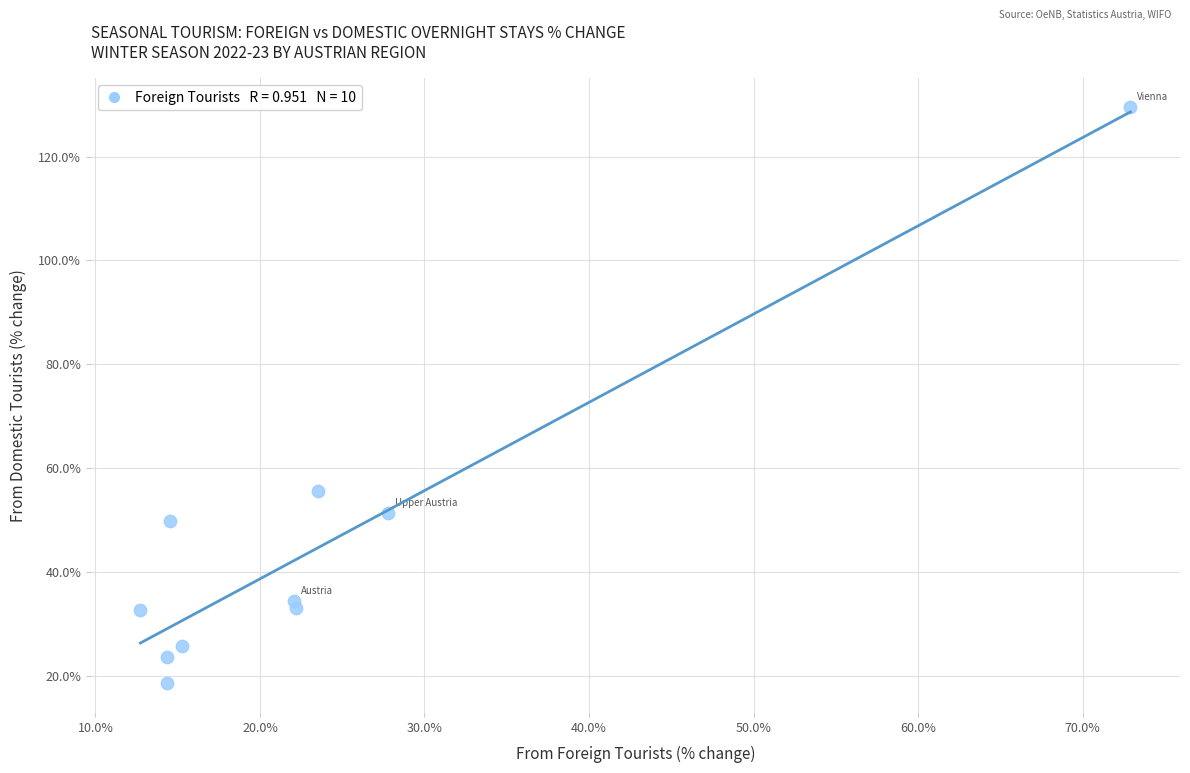

What Y value in the scatter plot is closest to 74?

55.6